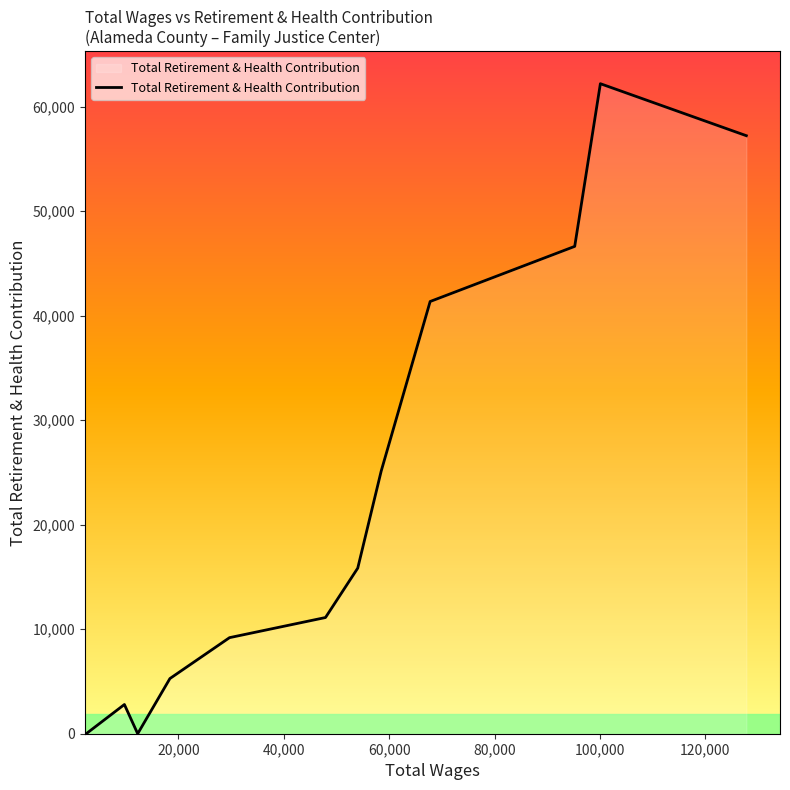

How many lines are shown in the chart?

1